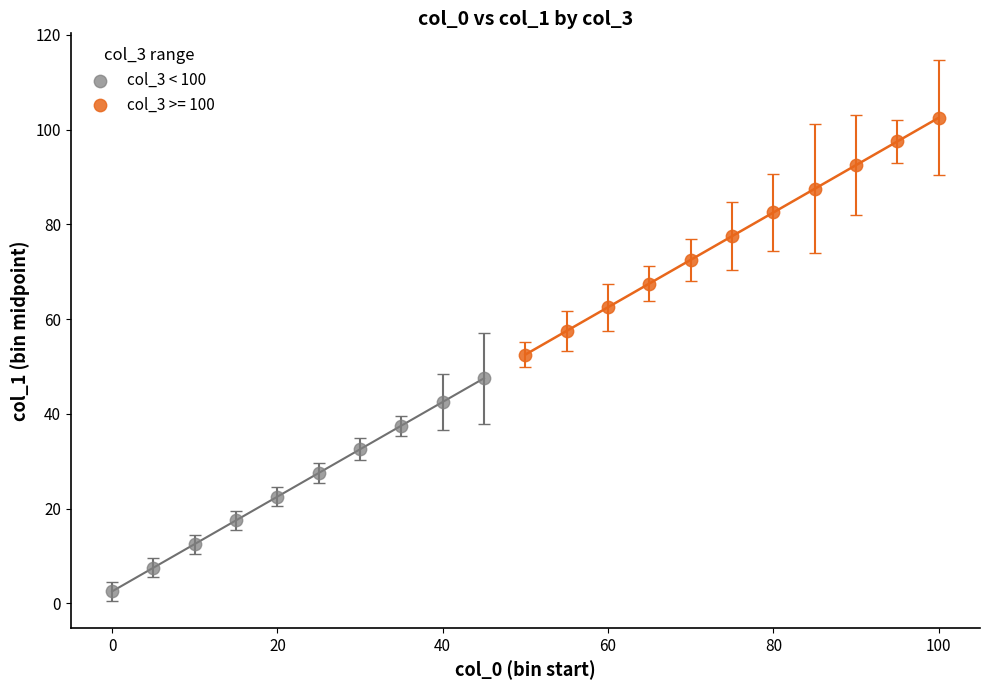

Which series contains the lowest Y value?

col_3 < 100